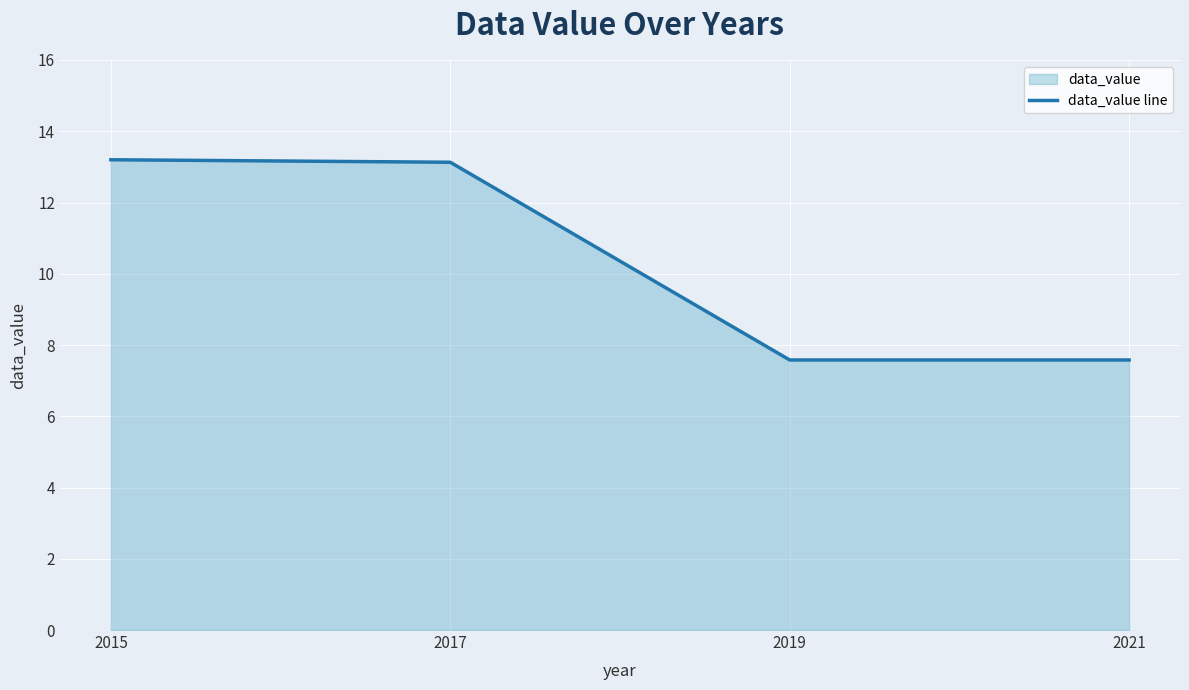

What is the smallest value displayed?

7.6